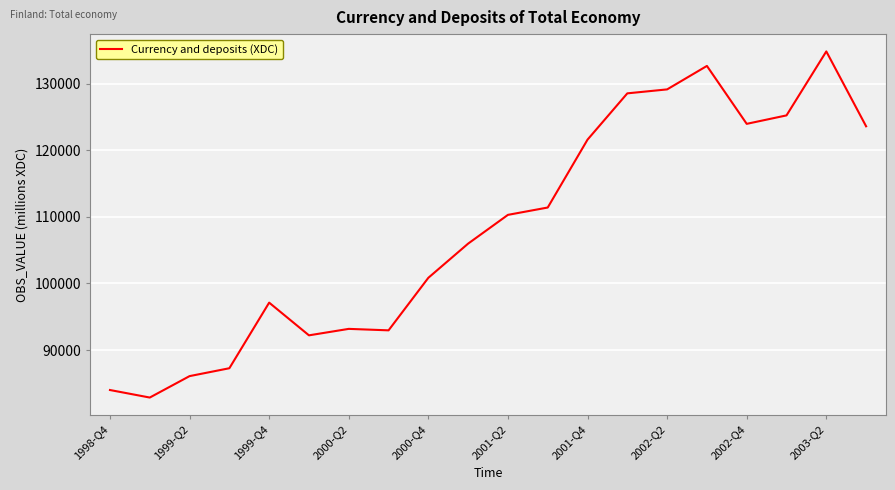

What is the smallest value displayed?

82865